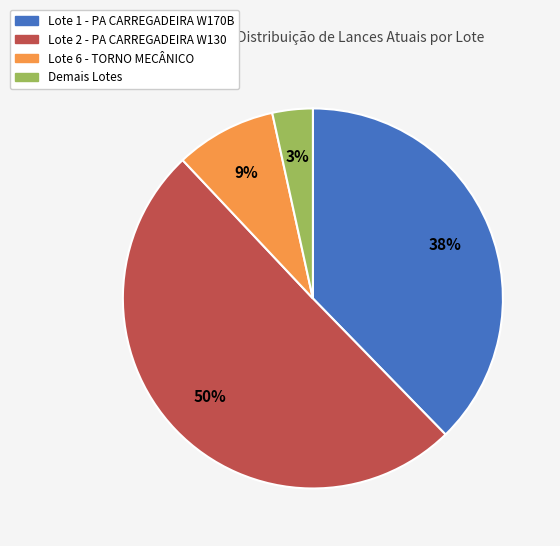

What is the majority slice?

Lote 2 - PA CARREGADEIRA W130